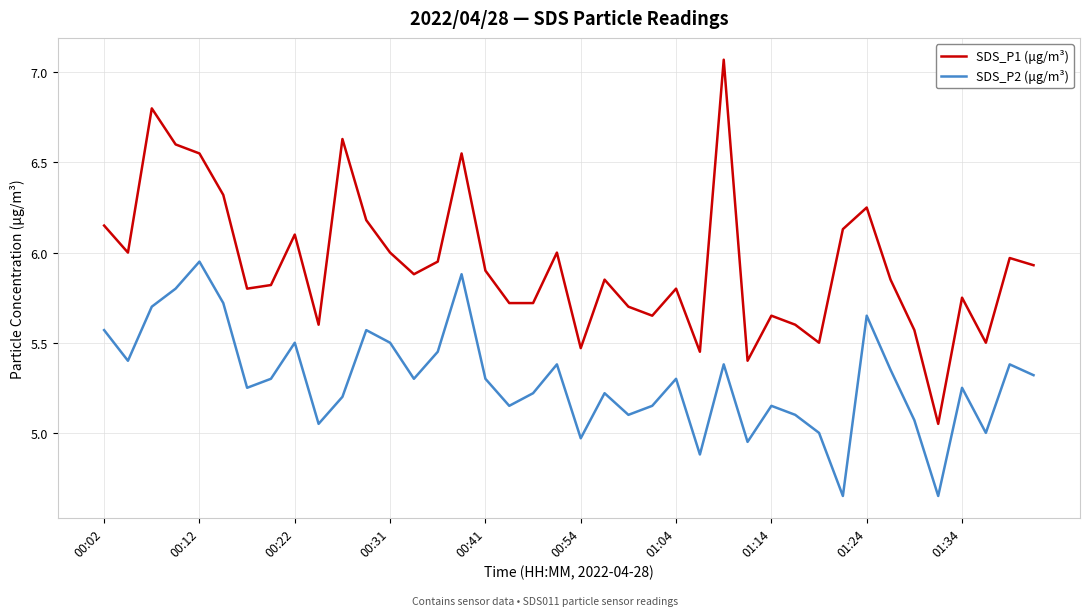

Which series has the largest total across all categories?

SDS_P1 (μg/m³)